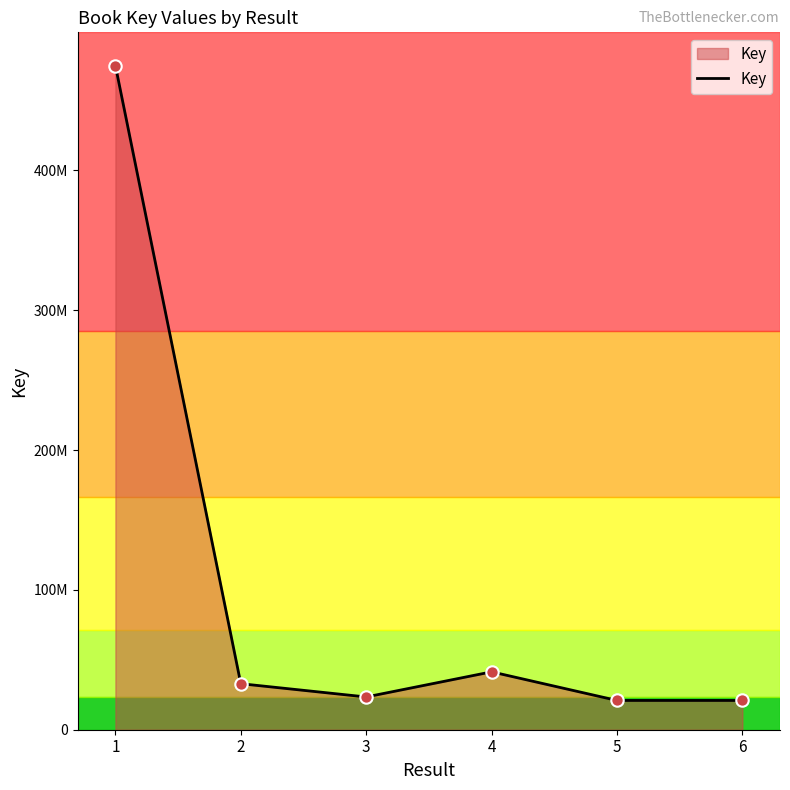

Which has a higher value, 4 or 2?

4